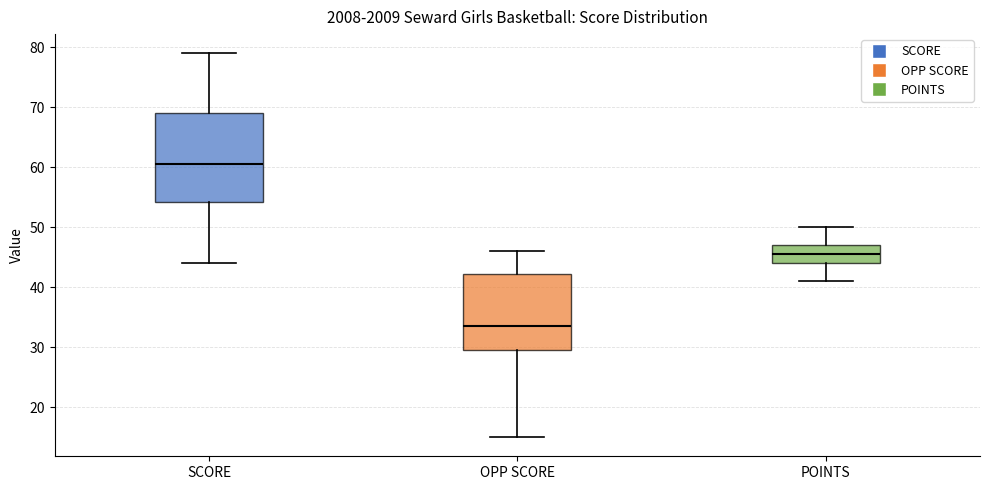

Where does the median line of the box for OPP SCORE sit on the y-axis? The values are not printed on the chart, so give them approximately, as read against the axis.

34